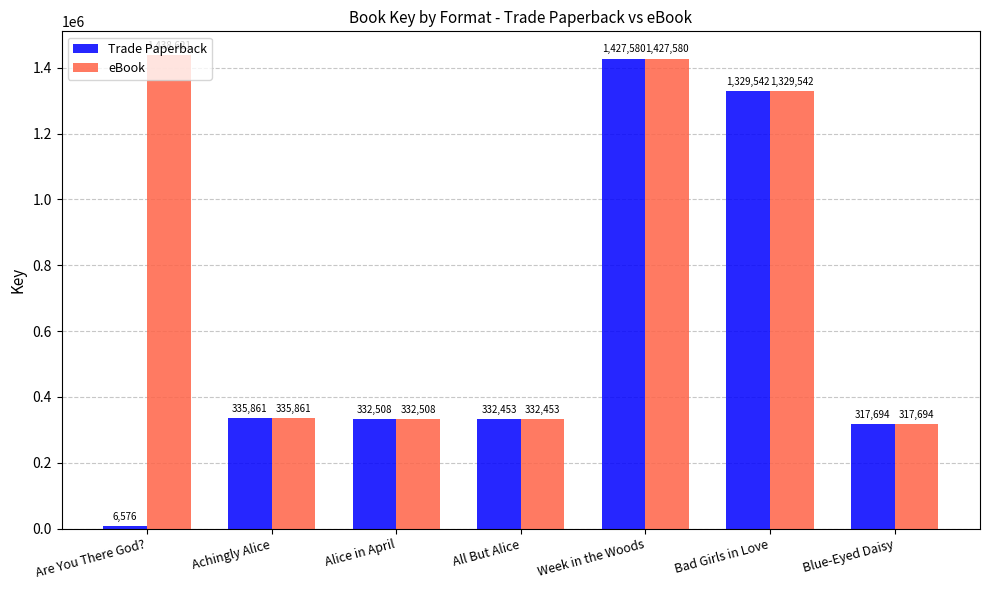

What is the approximate value of eBook at Week in the Woods?

1427580